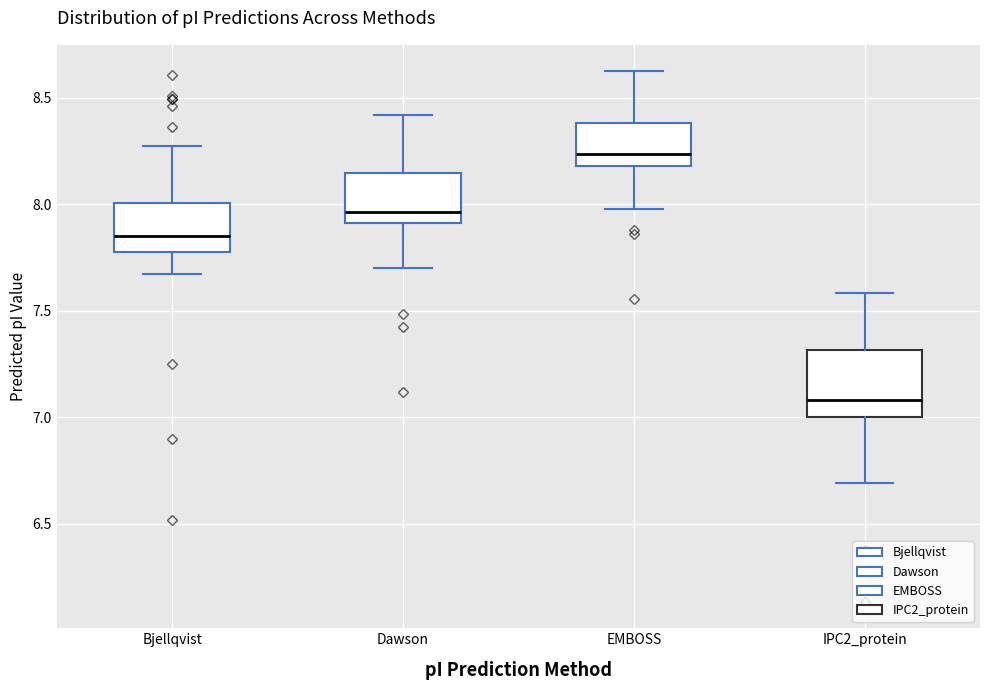

Reading left to right, transcribe this box plot: for each box, give where its median line is, the range the box spans, and where its two whiskers end, as read against the y-axis. The values are not printed on the chart, so give them approximately, as read against the axis.

Bjellqvist: median 7.85, box 7.80 to 8.00, whiskers 7.65 to 8.25
Dawson: median 7.95, box 7.90 to 8.15, whiskers 7.70 to 8.40
EMBOSS: median 8.25, box 8.20 to 8.40, whiskers 8.00 to 8.60
IPC2_protein: median 7.10, box 7.00 to 7.30, whiskers 6.70 to 7.60